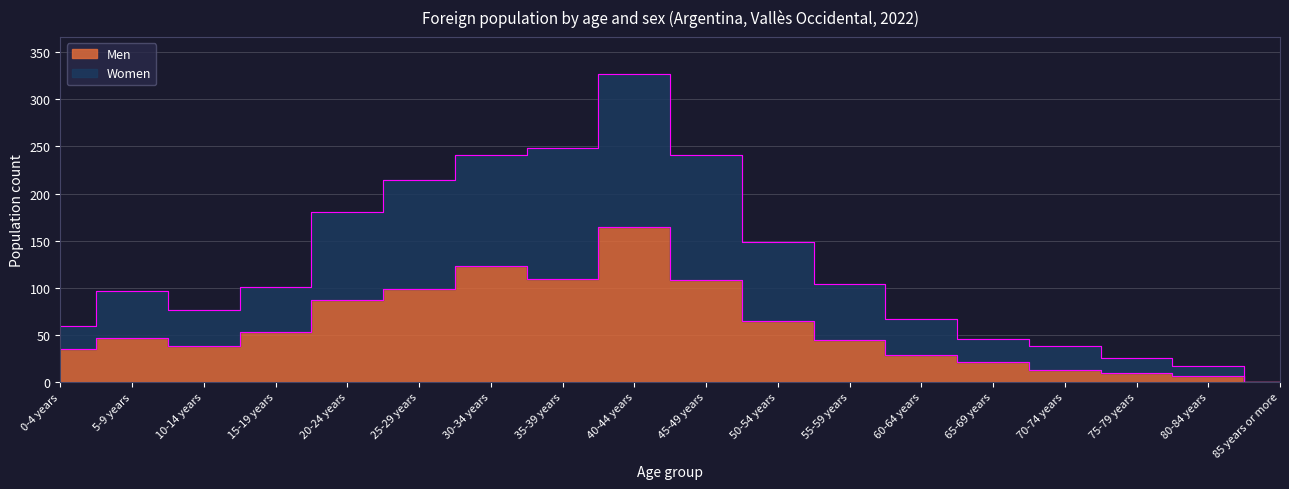

At which category is the sum across all series the highest?

40-44 years